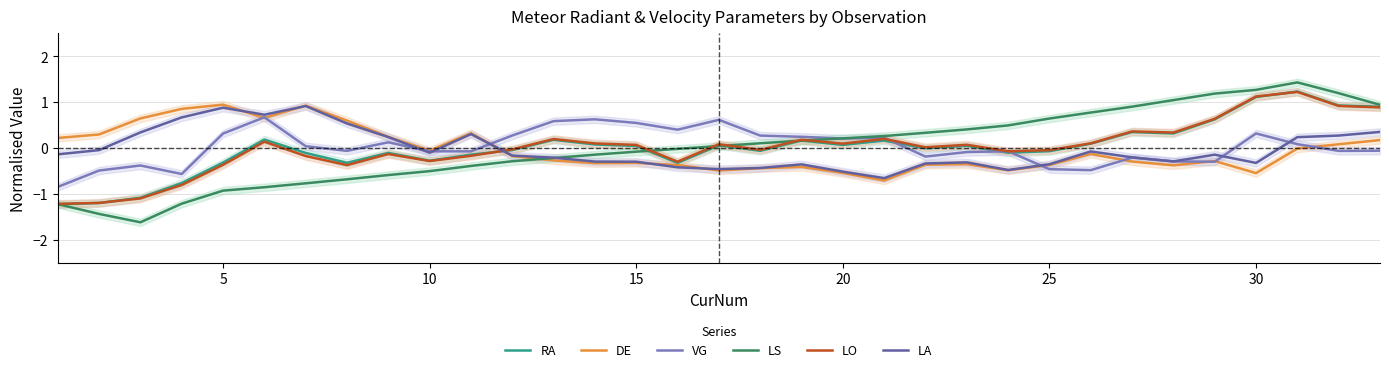

What is the value of the LA point at the 1st from the left?

-0.1